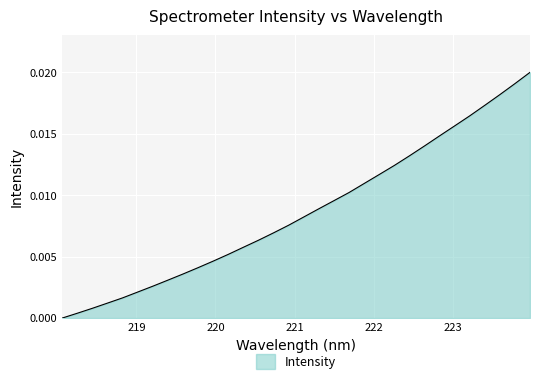

Does the chart have visible grid lines?

Yes